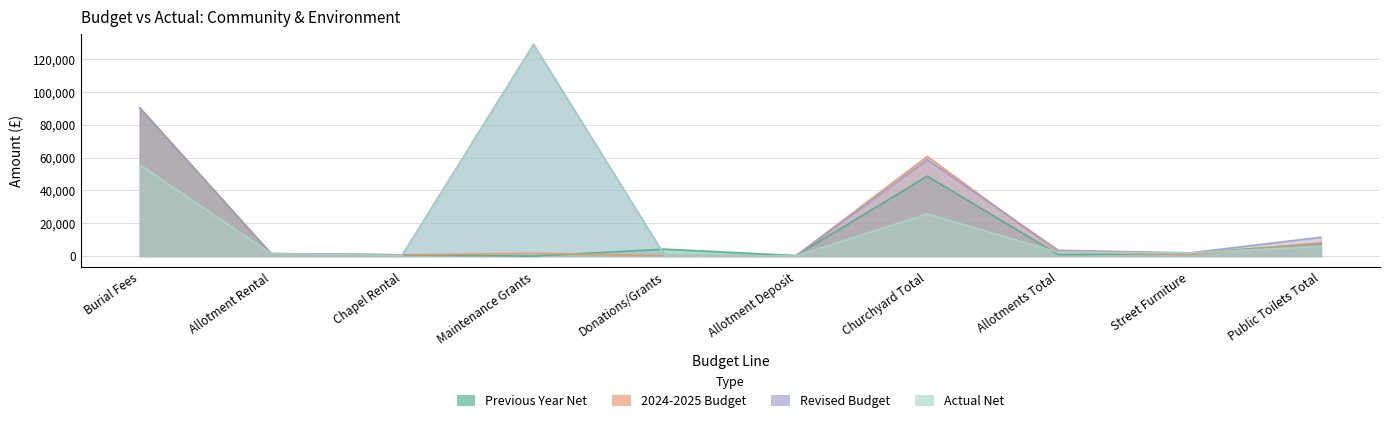

What position from the right is Allotment Deposit?

5